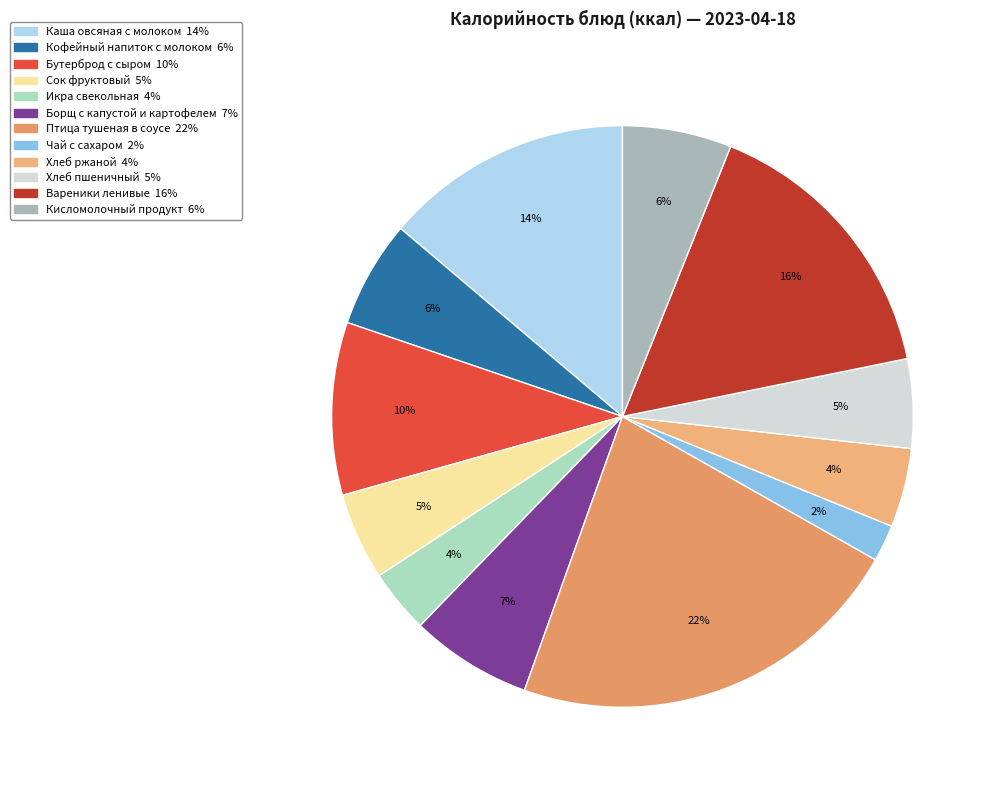

Count the number of slices in the pie.

12